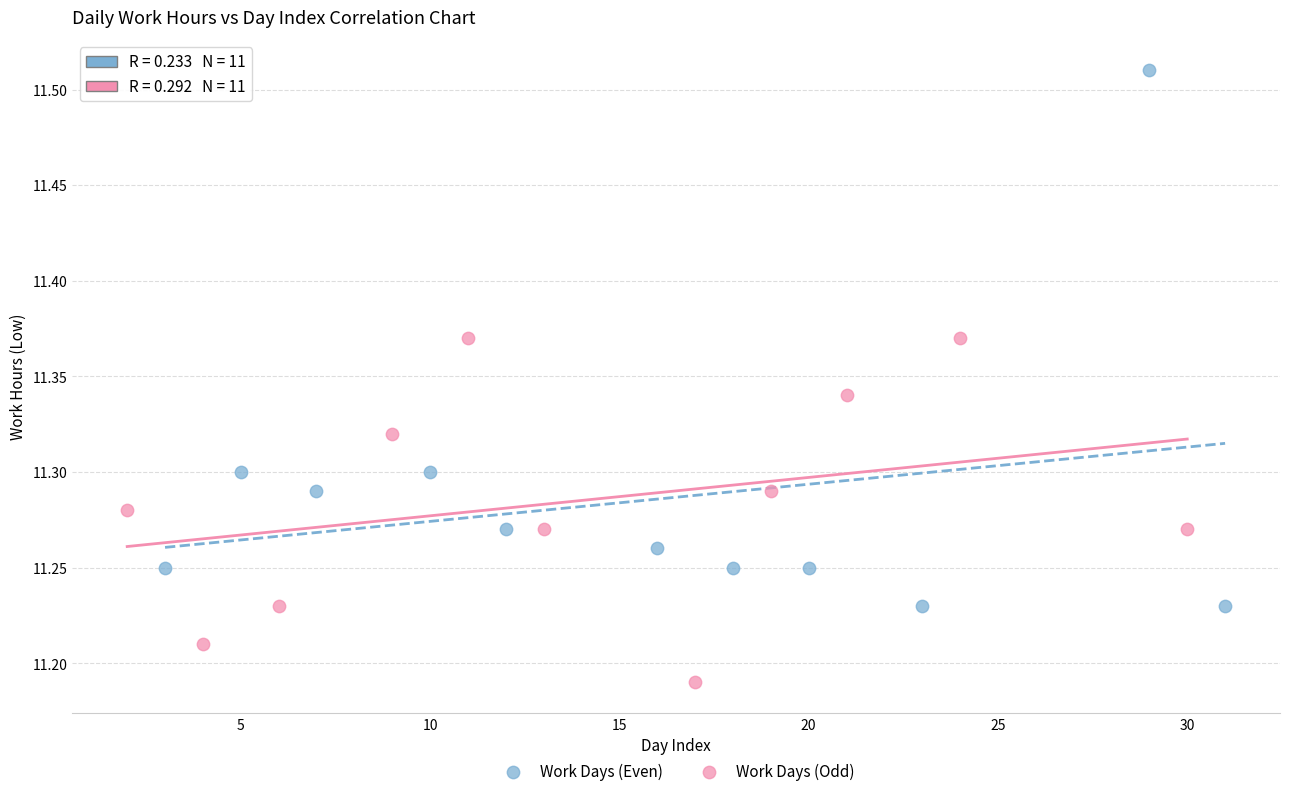

What are all the series names shown in the legend?

Work Days (Even), Work Days (Odd)